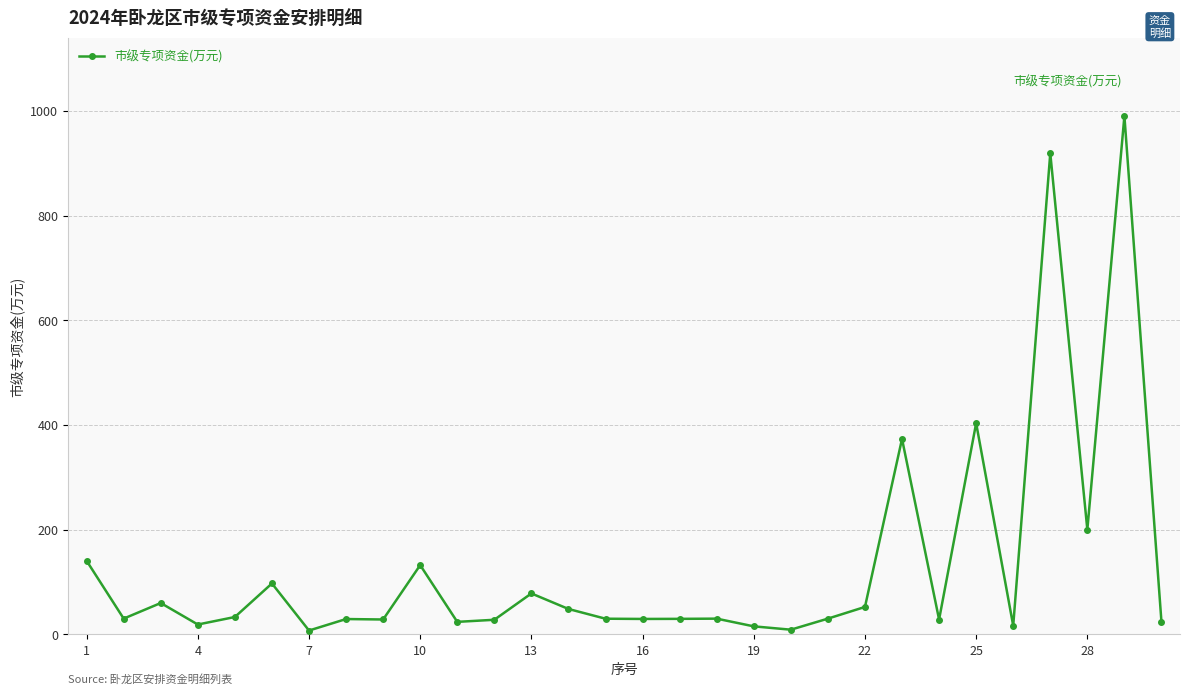

What is the value of the 9th point from the left?

28.3